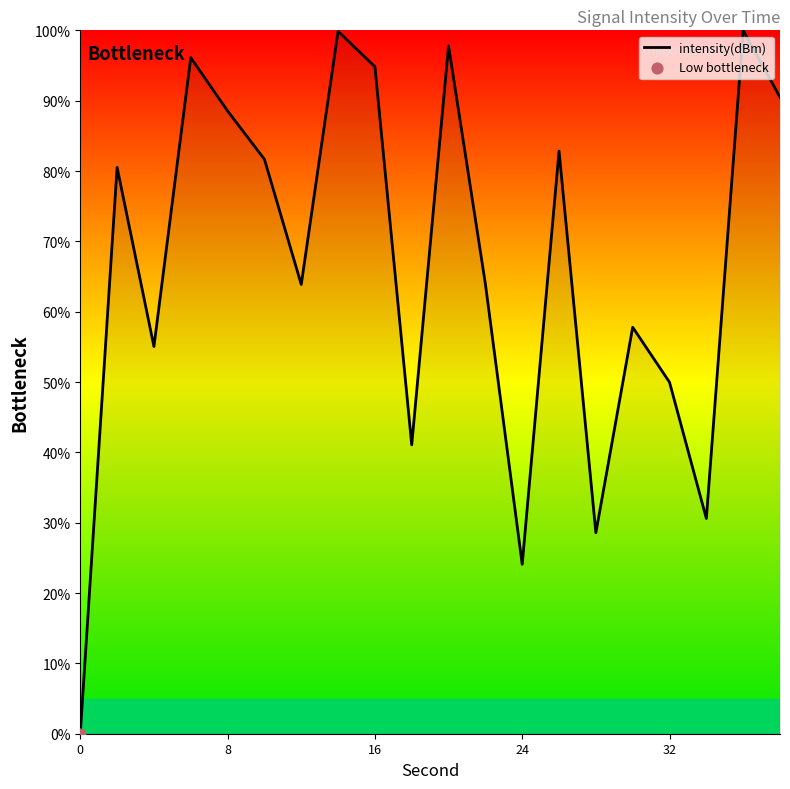

What is the maximum value shown in the chart?

100.0